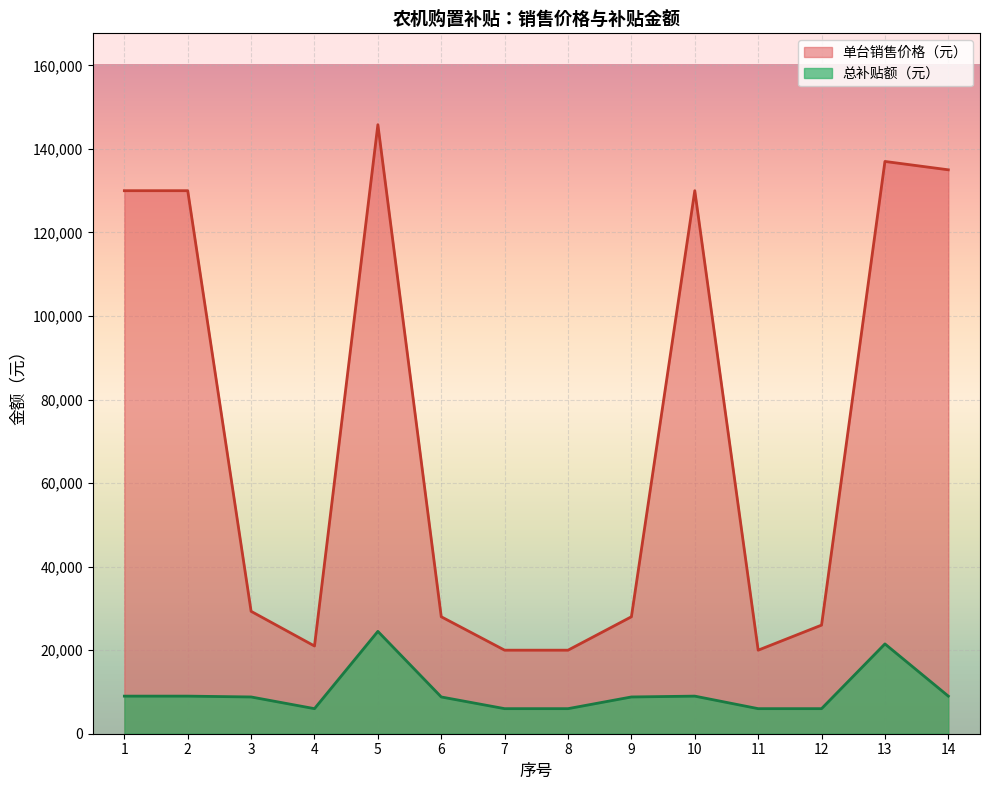

How many interior local peaks does the 总补贴额（元） series have?

3